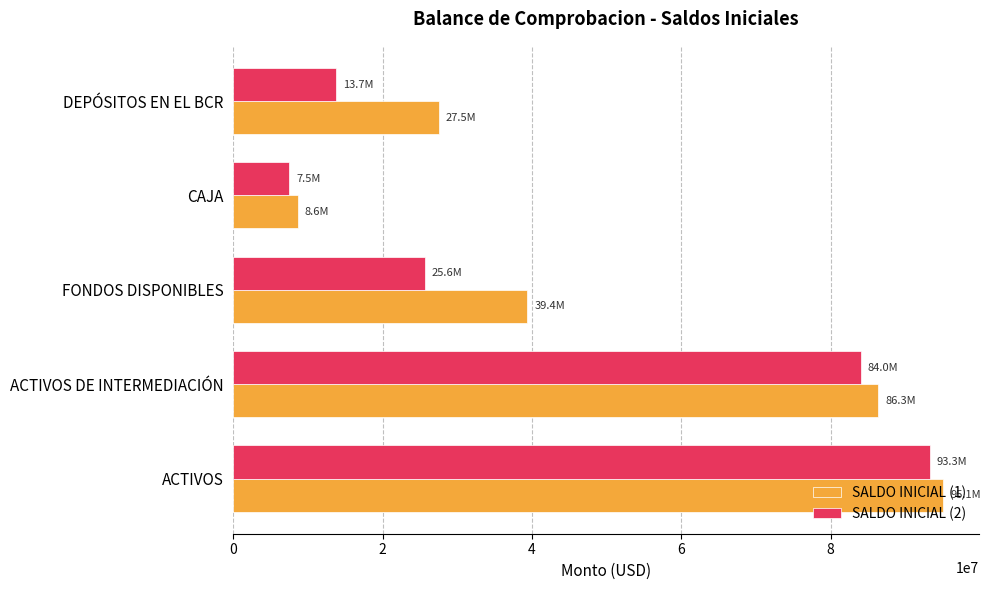

What is the total value across all series at ACTIVOS DE INTERMEDIACIÓN?

170357613.1